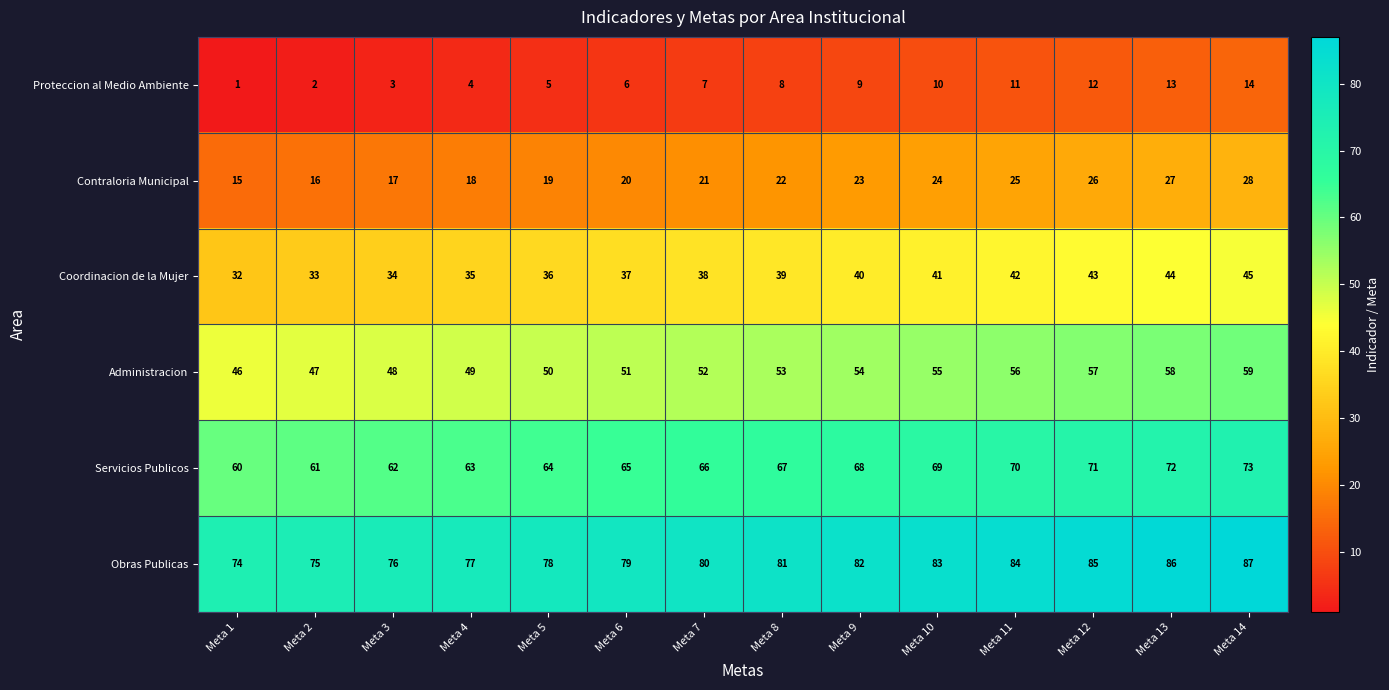

How many categories are shown in the chart?

14